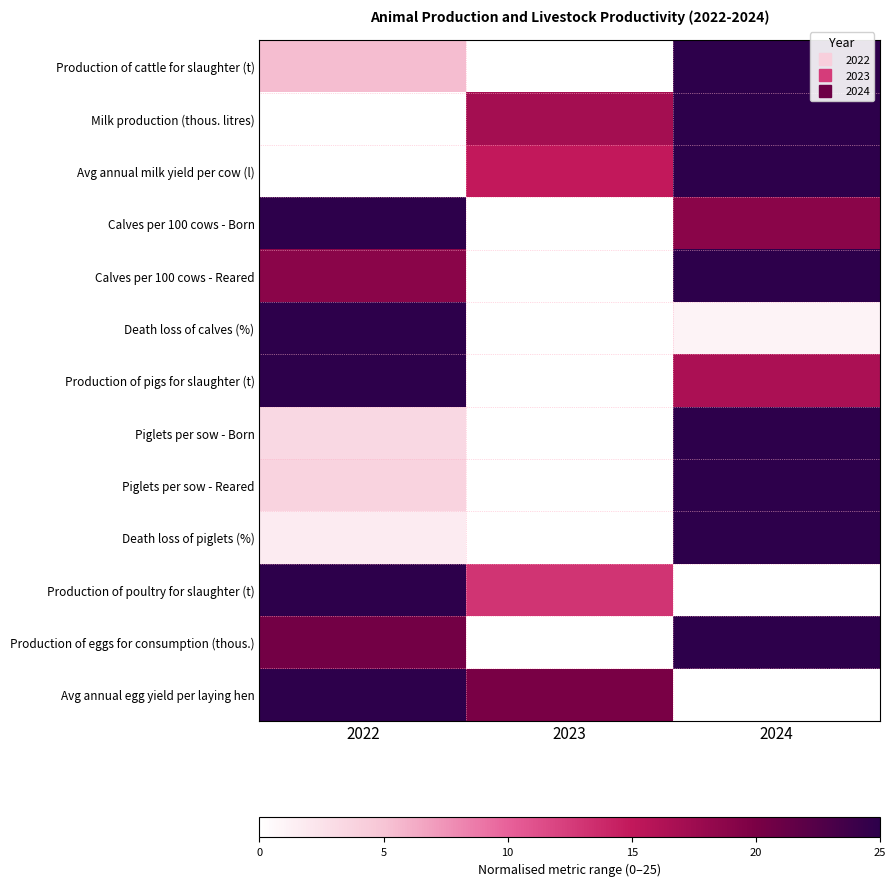

How many data points does each series have?

3